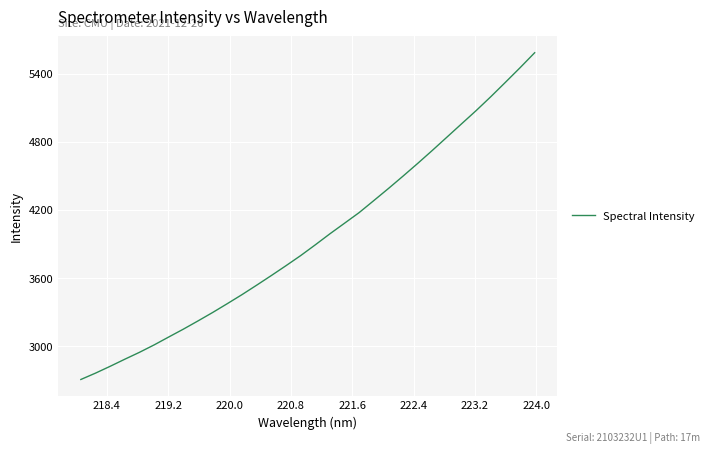

What is the difference between the maximum and minimum values?

2873.8